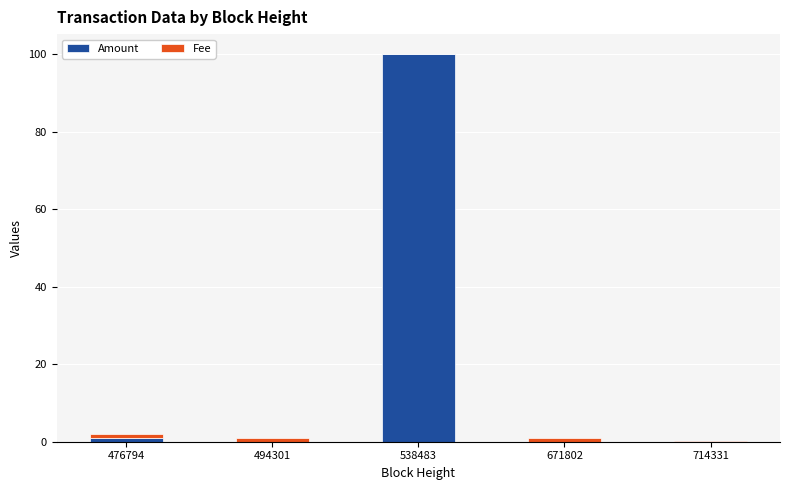

At which category is the sum across all series the highest?

538483